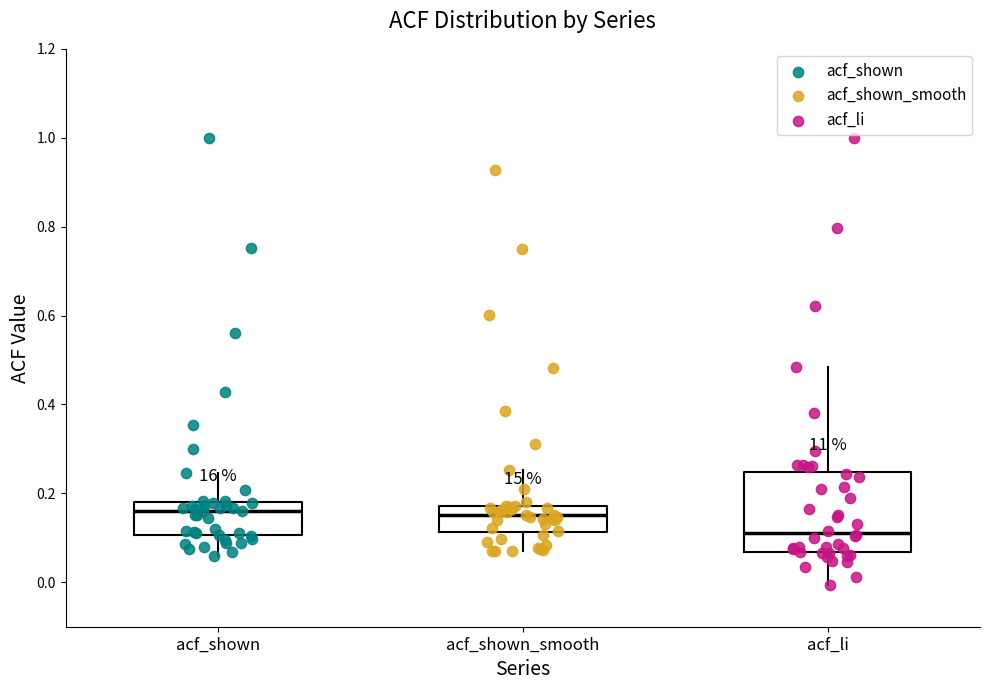

Reading left to right, read every box against the y-axis: the position of its median line, the range the box covers, and the ends of its whiskers. The values are not printed on the chart, so give them approximately, as read against the axis.

acf_shown: median 0.16, box 0.10 to 0.18, whiskers 0.06 to 0.24
acf_shown_smooth: median 0.16, box 0.12 to 0.18, whiskers 0.08 to 0.26
acf_li: median 0.12, box 0.06 to 0.24, whiskers 0.00 to 0.48